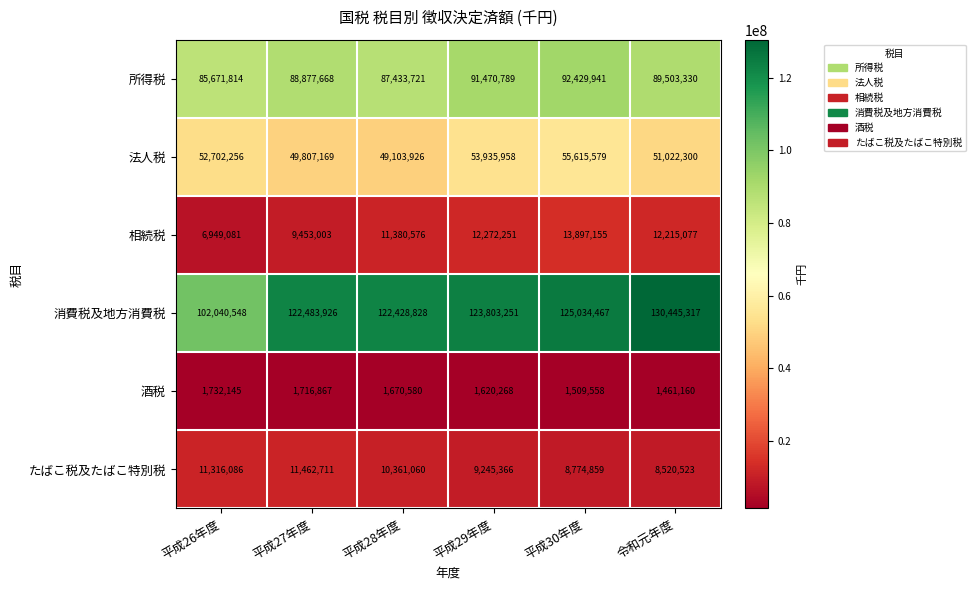

True or false: 法人税 has a value of 25341092 at 平成29年度.

False